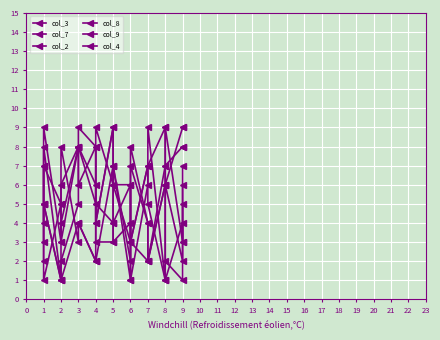

Which category has the highest value across all series?

4